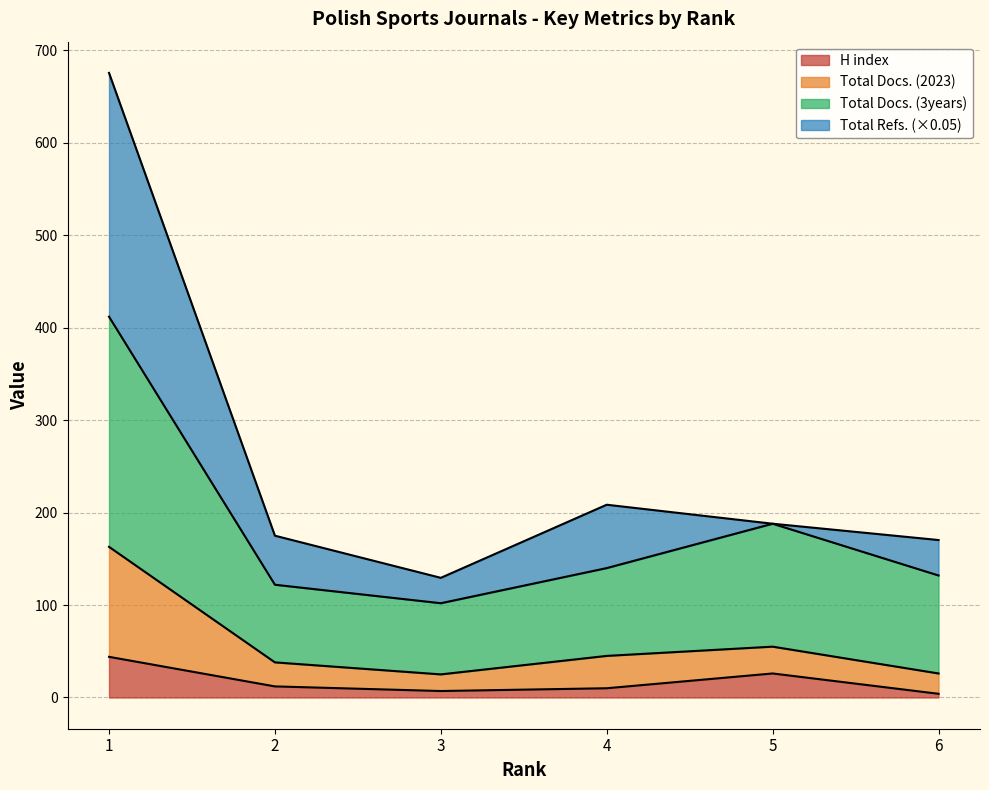

True or false: Total Docs. (3years) and H index intersect in this chart.

False